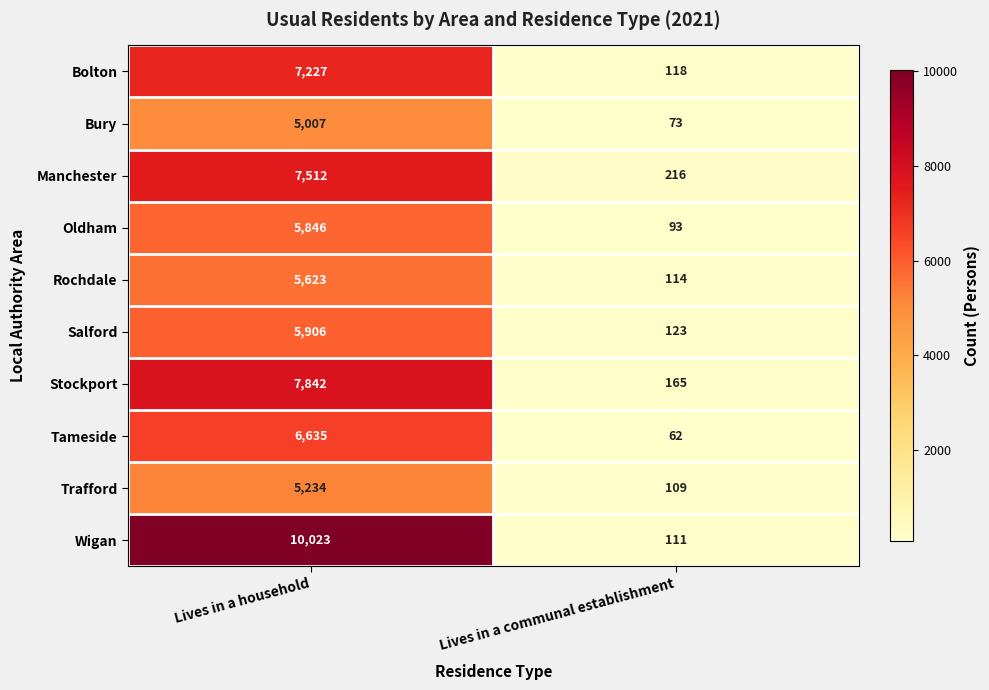

What is the difference between the highest and lowest values at Lives in a communal establishment?

154